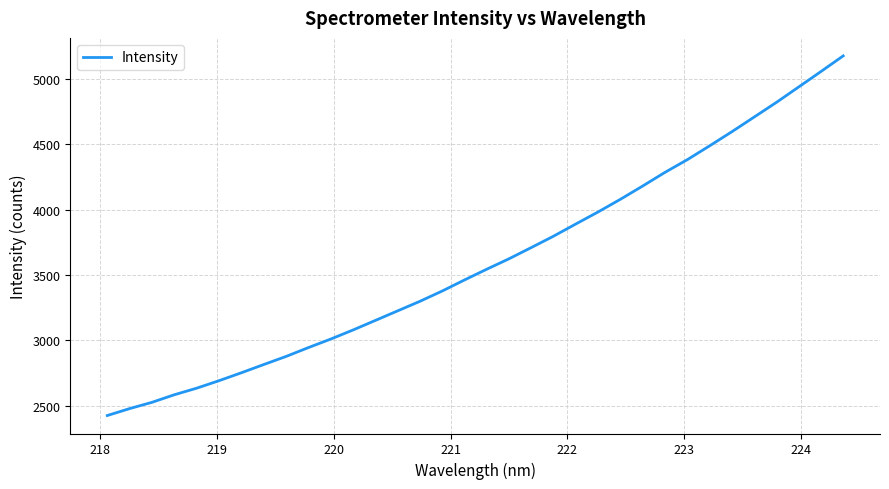

How many distinct data groups are displayed?

1